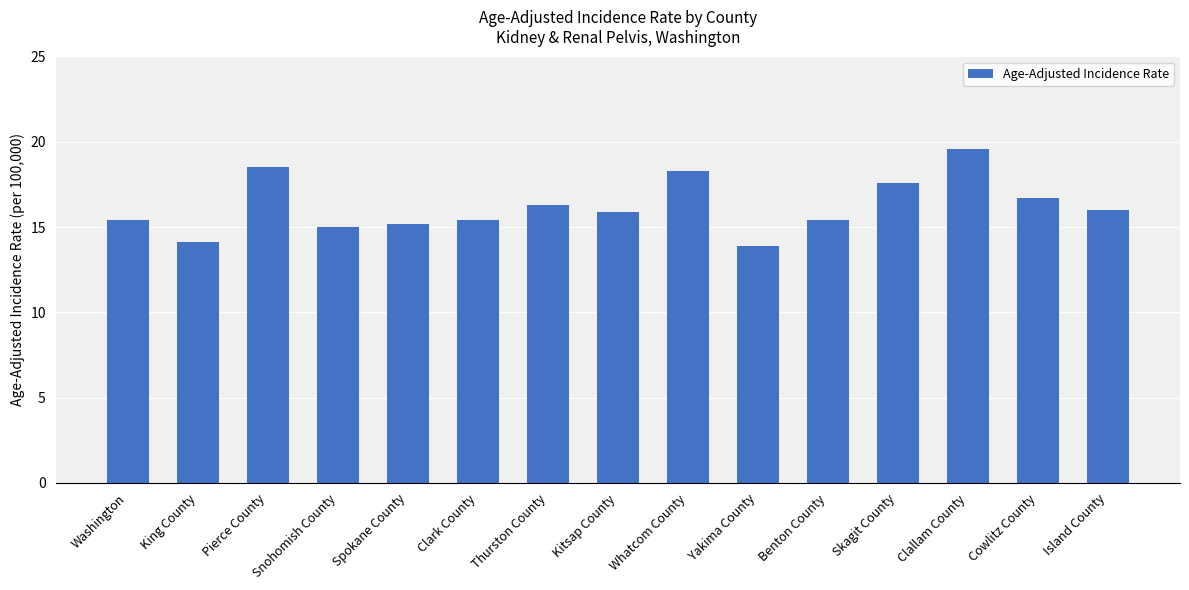

How many data points does each series have?

15